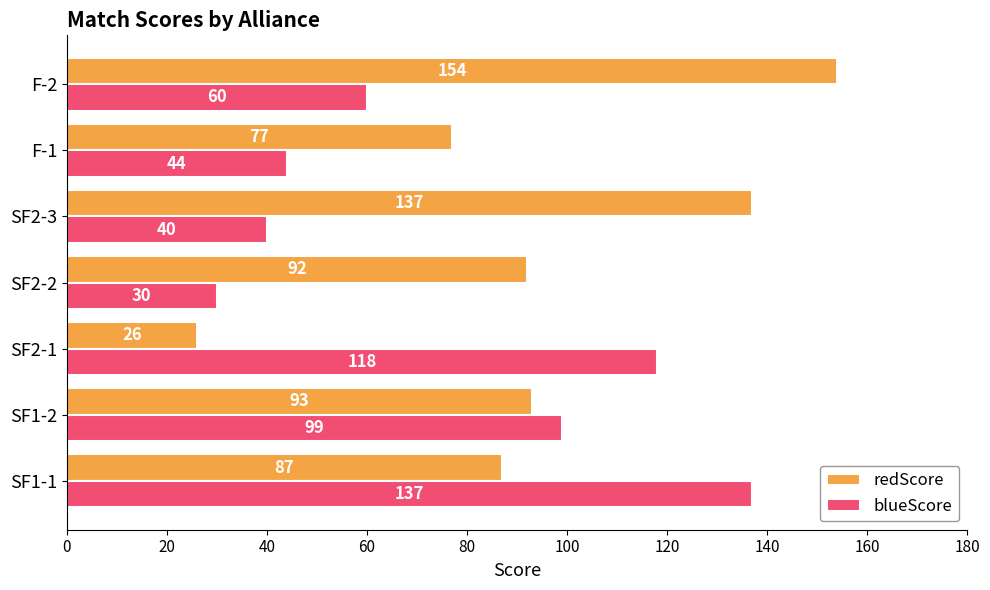

How many values in the redScore series are below 92?

3